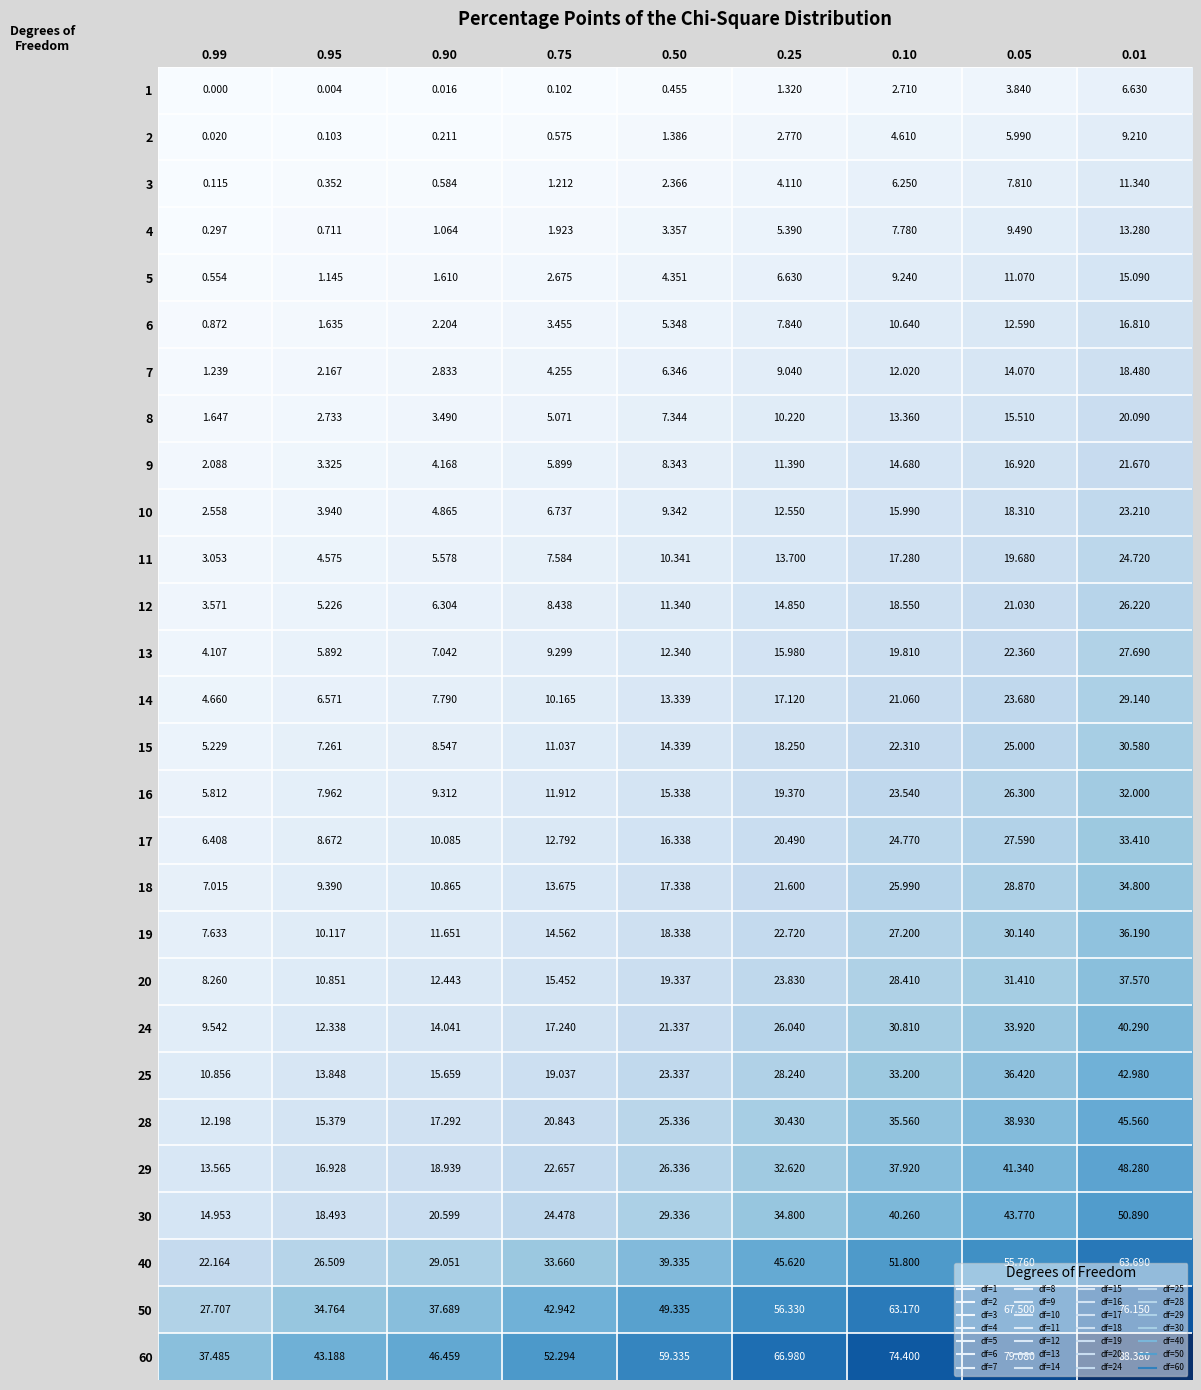

How many values in the 8 series are below 7?

4